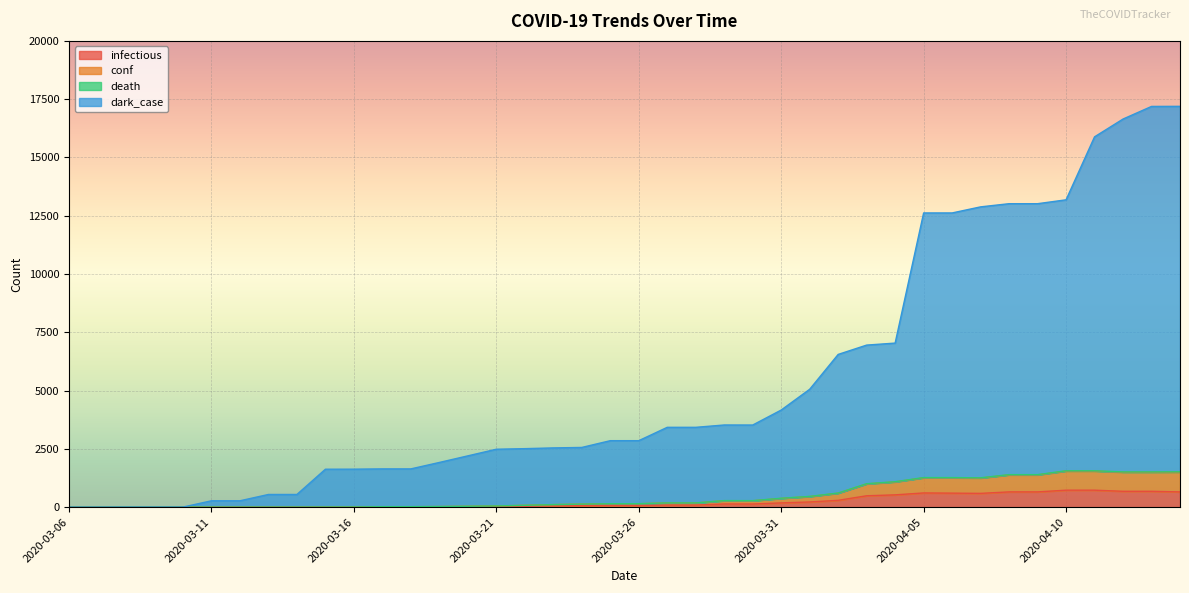

At which category does conf reach its first local valley?

2020-03-30